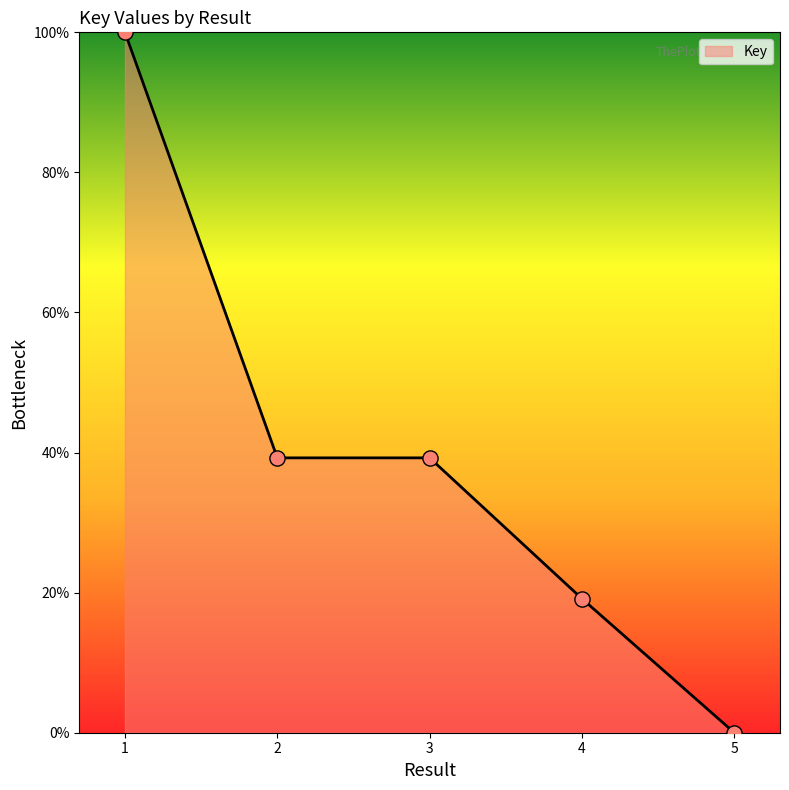

What is the change in value from 1 to 4?

-80.9